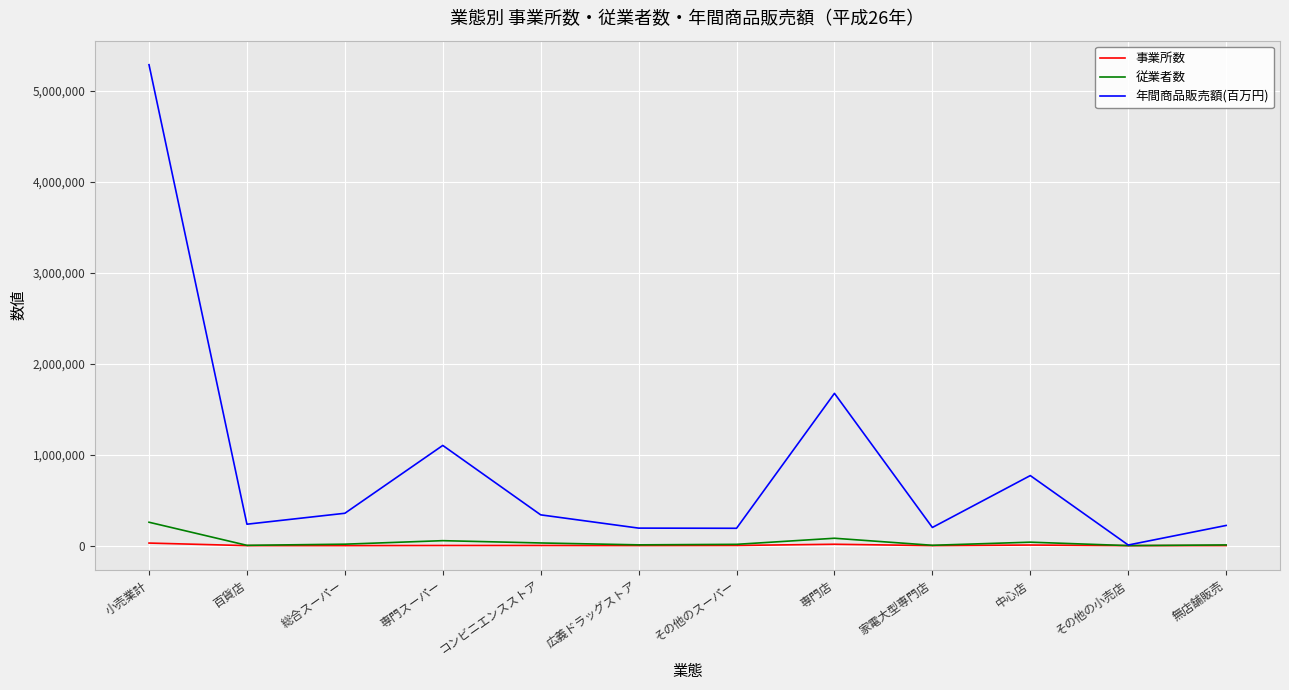

At which category is the sum across all series the highest?

小売業計